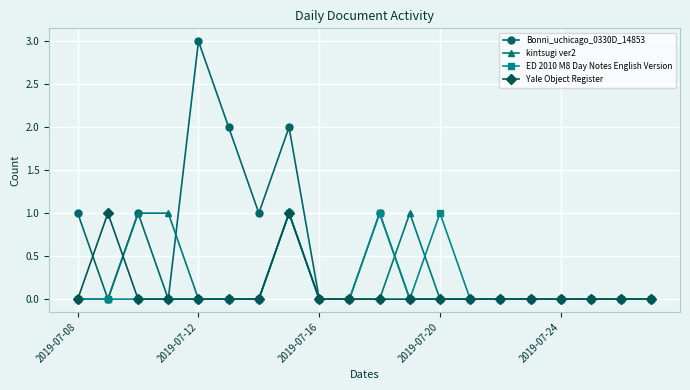

What is the maximum value for Bonni_uchicago_0330D_14853?

3